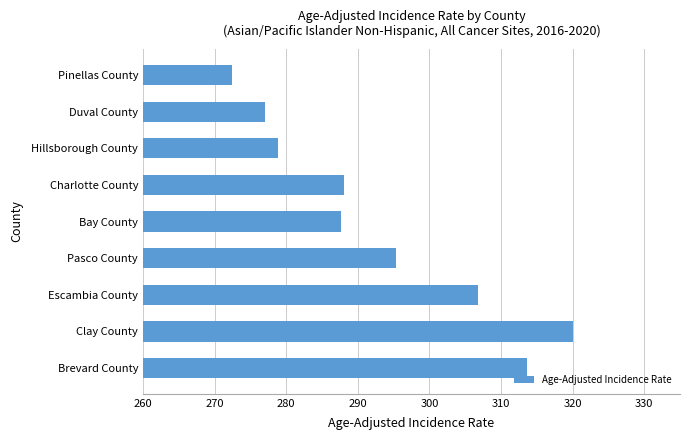

How many series are shown in this chart?

1